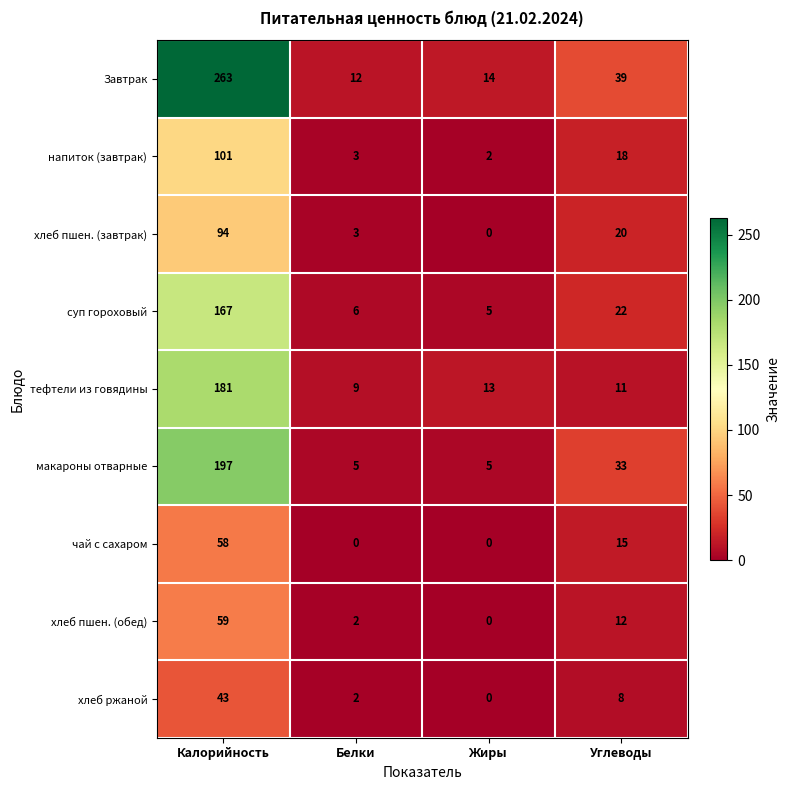

What is the total value across all series at Углеводы?

178